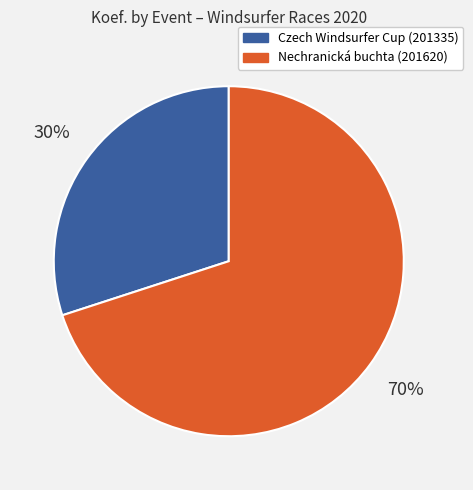

Approximately how many times larger is the value at Nechranická buchta (201620) compared to Czech Windsurfer Cup (201335)?

2.3